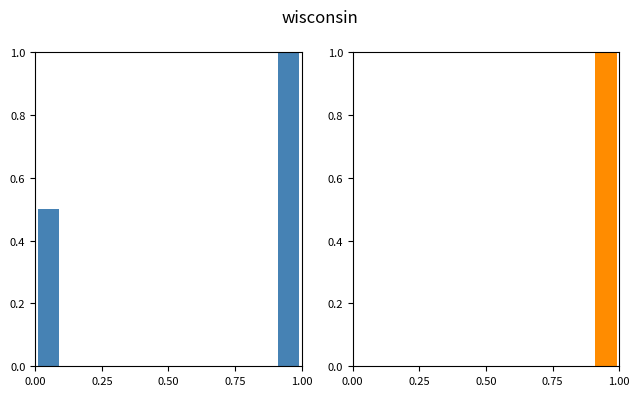

Reading right to left, transcribe all the data shown in this chart.

Group A: 1.0	0.0	0.0	0.0	0.0	0.0	0.0	0.0	0.0	0.5
Group B: 1.0	0.0	0.0	0.0	0.0	0.0	0.0	0.0	0.0	0.0